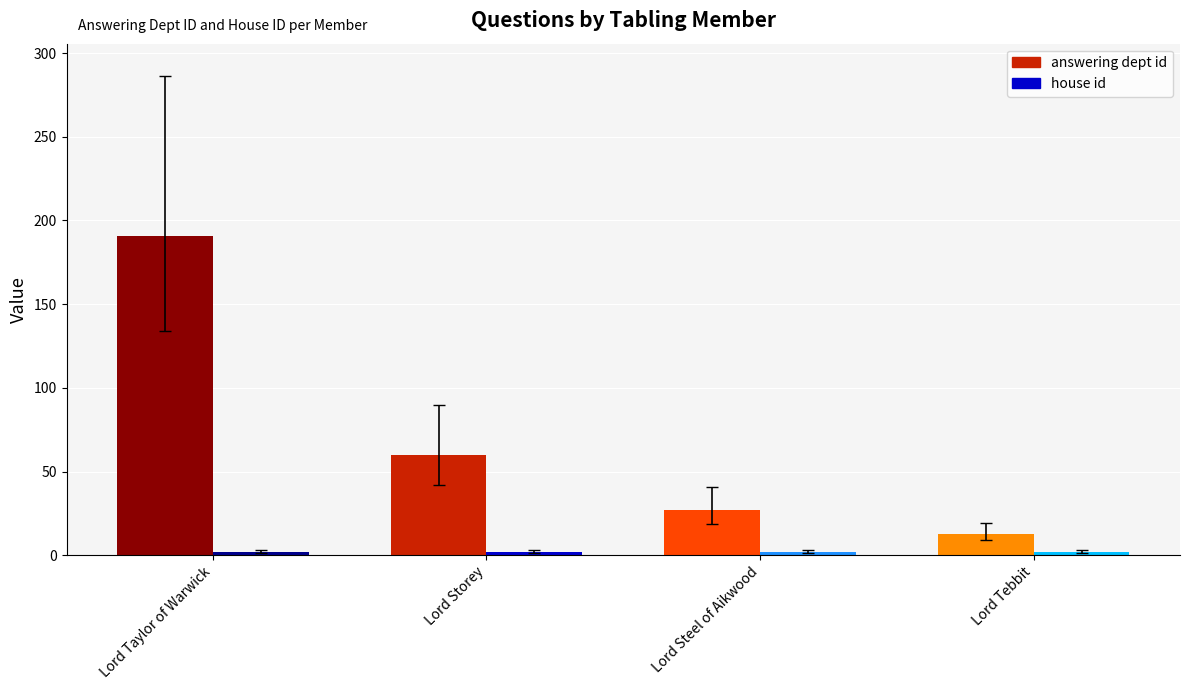

Where is house id nearest to the value 2?

Lord Steel of Aikwood